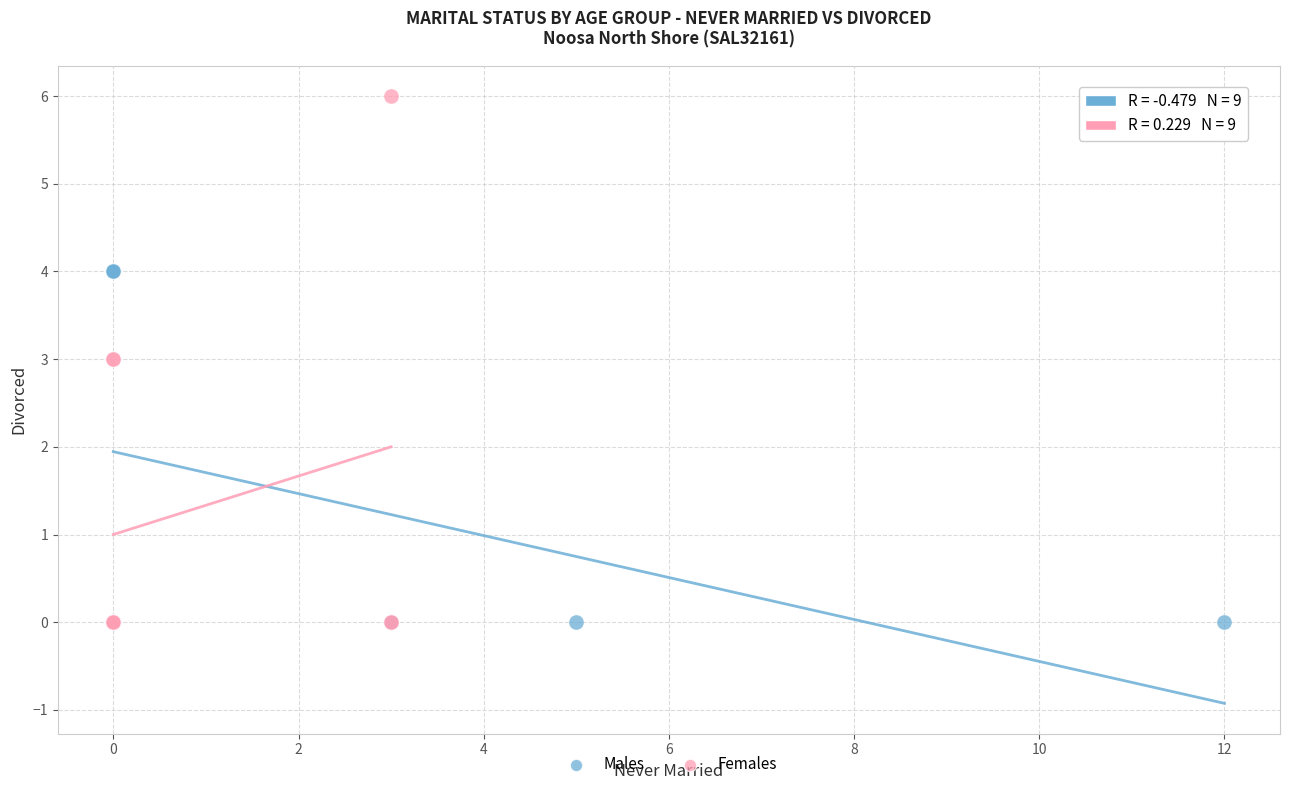

Which series has the largest Y range (max minus min)?

Females